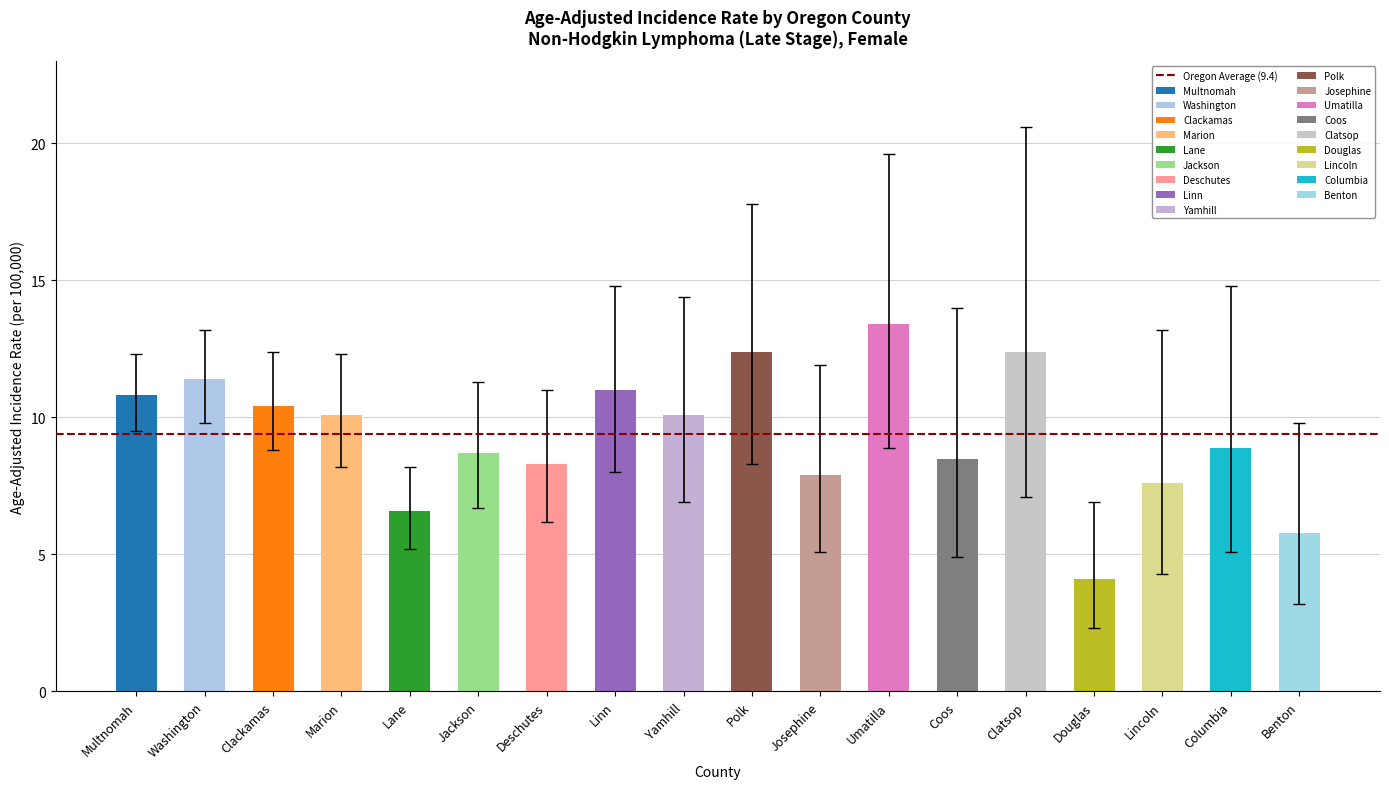

The value of Upper 95% CI at Jackson is 5.8. True or false?

False